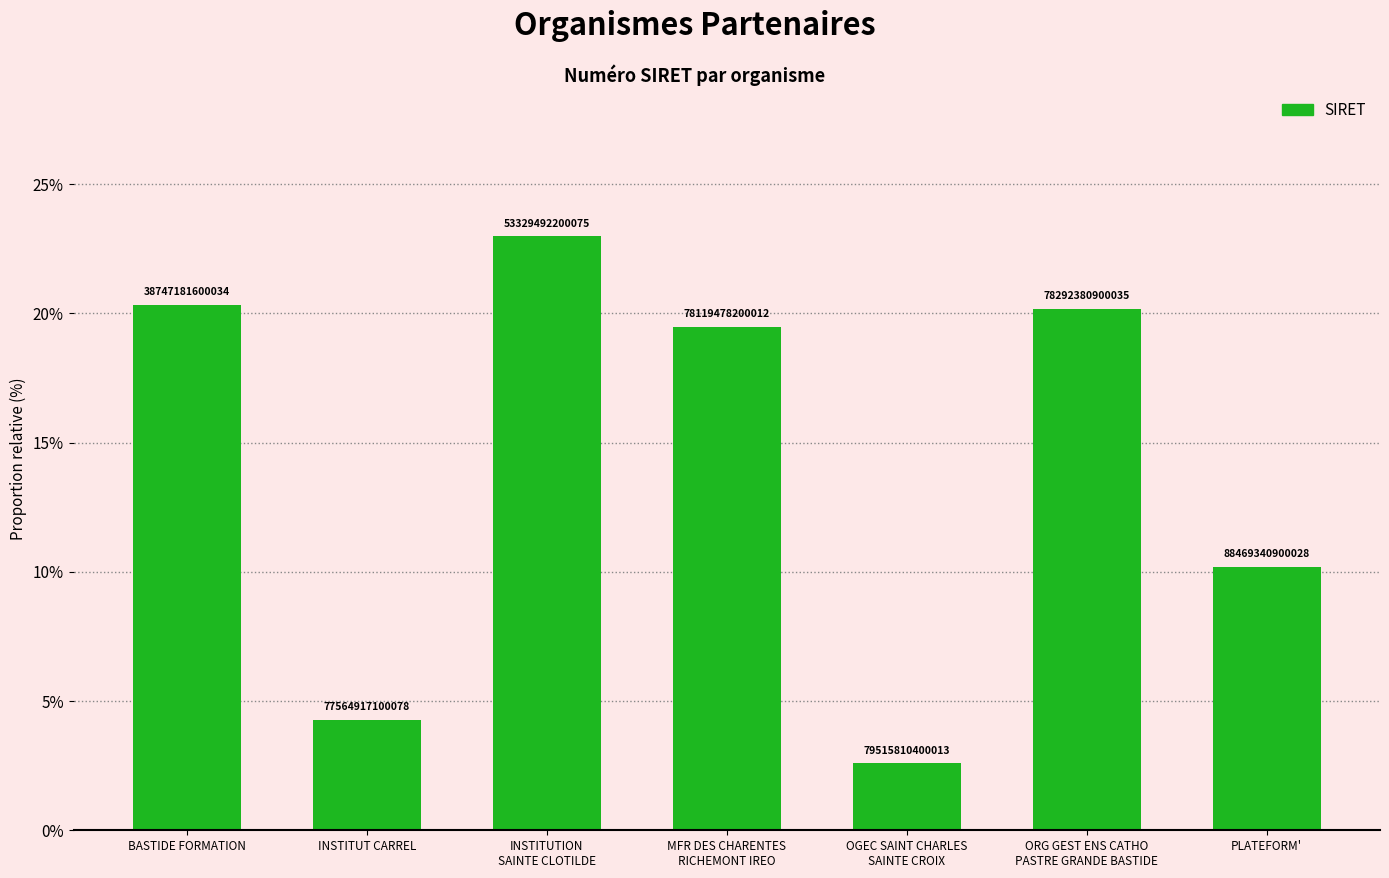

List the labels in order of value, smallest first.

OGEC SAINT CHARLES
SAINTE CROIX, INSTITUT CARREL, PLATEFORM', MFR DES CHARENTES
RICHEMONT IREO, ORG GEST ENS CATHO
PASTRE GRANDE BASTIDE, BASTIDE FORMATION, INSTITUTION
SAINTE CLOTILDE